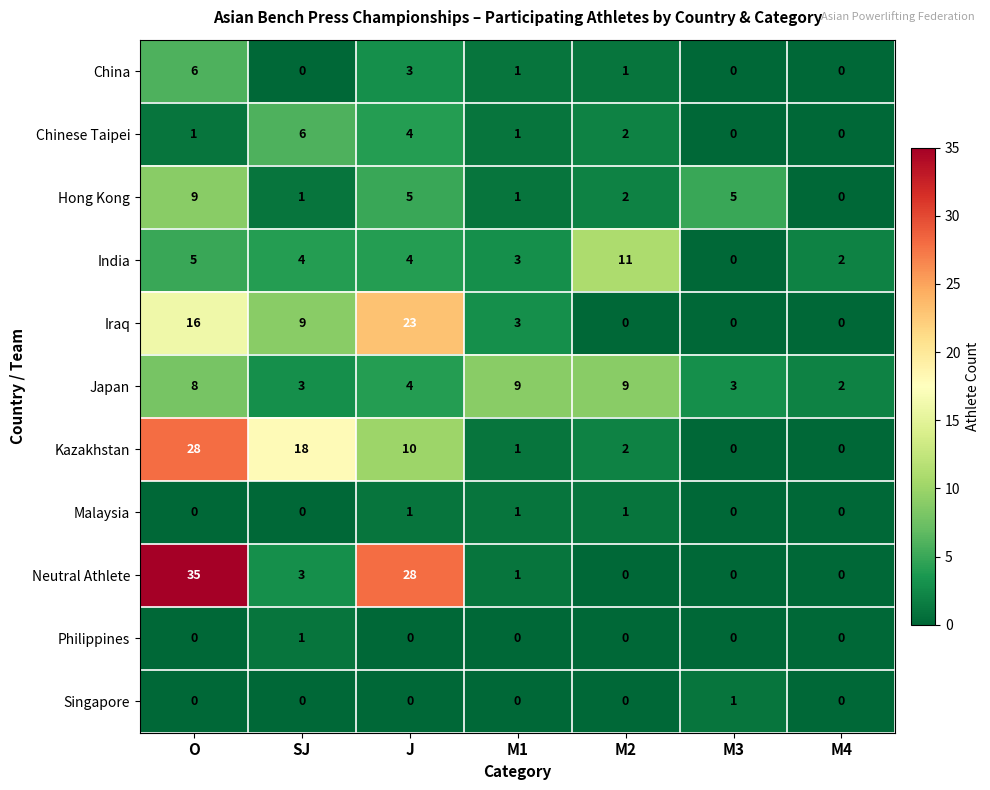

How many Chinese Taipei values are between 0 and 4?

6